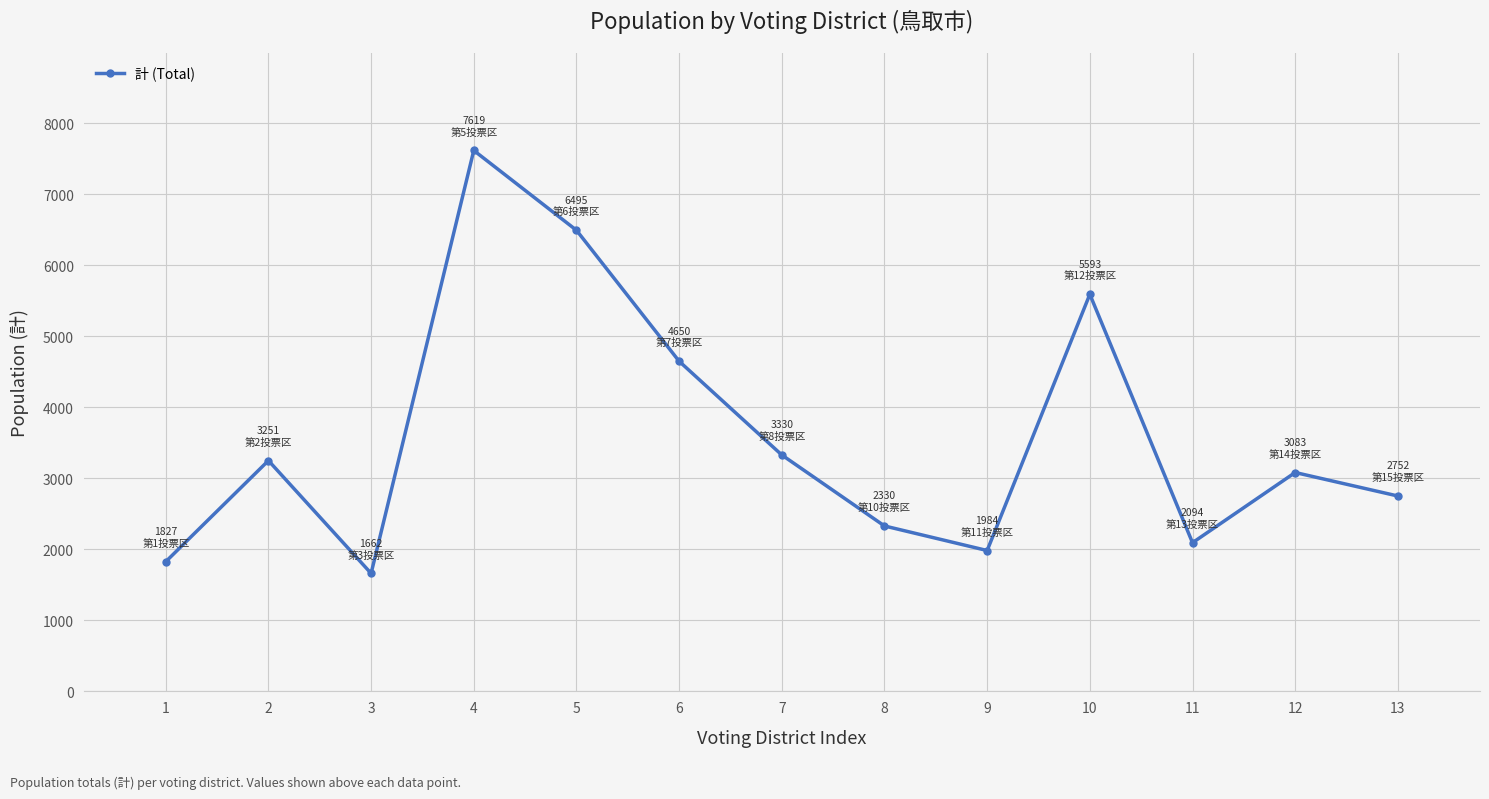

Reading left to right, list all the values displayed in this chart.

1=1827	2=3251	3=1662	4=7619	5=6495	6=4650	7=3330	8=2330	9=1984	10=5593	11=2094	12=3083	13=2752